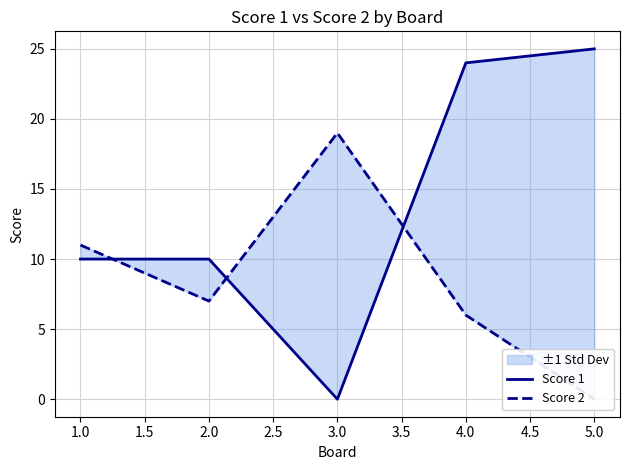

Rank the series by their average value, from lowest to highest.

Score 2, Score 1